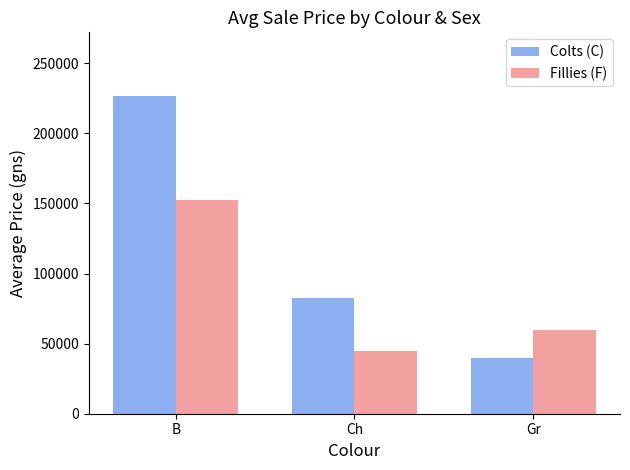

Is it true that Fillies (F) equals 60000.0 at Gr?

True